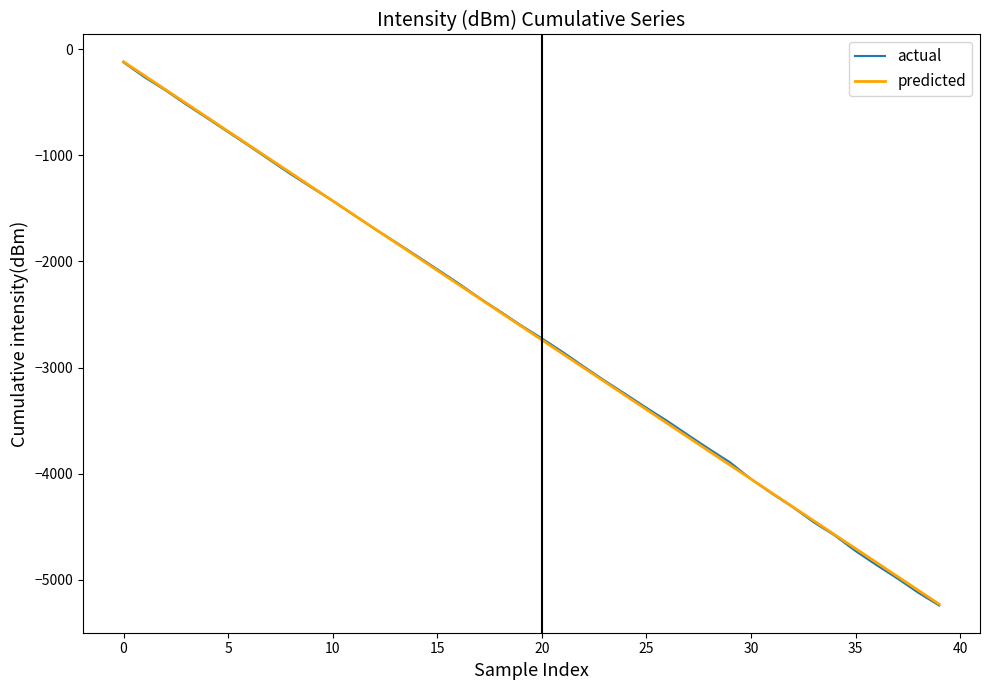

Reading left to right, list all the values displayed in this chart.

actual: -124.6	-263.9	-387.0	-522.5	-650.6	-781.4	-911.7	-1045.3	-1179.2	-1304.4	-1429.0	-1561.3	-1692.2	-1816.6	-1944.1	-2073.5	-2203.7	-2341.7	-2469.7	-2601.1	-2724.6	-2853.4	-2989.3	-3122.5	-3249.0	-3378.5	-3503.0	-3636.0	-3766.8	-3892.9	-4049.7	-4186.9	-4315.4	-4457.5	-4581.3	-4728.4	-4860.4	-4986.7	-5121.1	-5241.7
predicted: -118.1	-249.2	-380.3	-511.3	-642.4	-773.4	-904.5	-1035.5	-1166.6	-1297.6	-1428.7	-1559.7	-1690.8	-1821.9	-1952.9	-2084.0	-2215.0	-2346.1	-2477.1	-2608.2	-2739.2	-2870.3	-3001.3	-3132.4	-3263.5	-3394.5	-3525.6	-3656.6	-3787.7	-3918.7	-4049.8	-4180.8	-4311.9	-4442.9	-4574.0	-4705.1	-4836.1	-4967.2	-5098.2	-5229.3